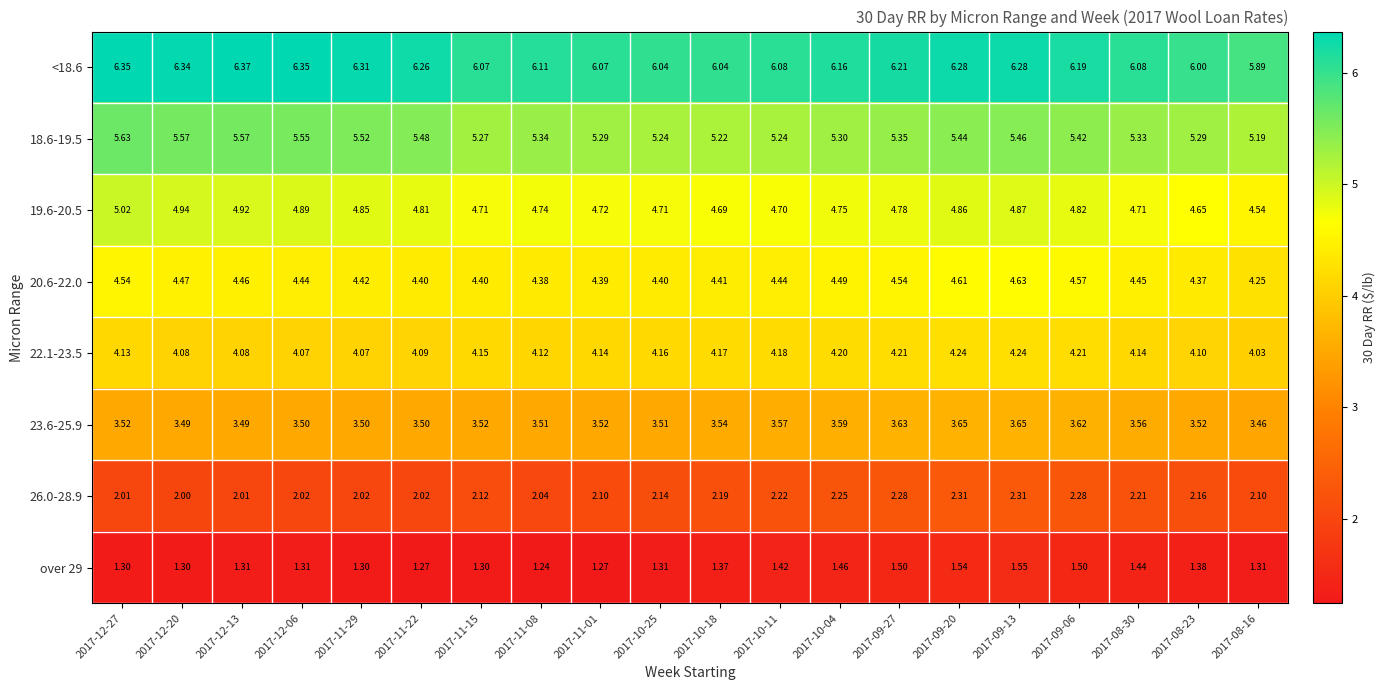

Is the value of 22.1-23.5 at 2017-11-01 greater than the value of 23.6-25.9 at 2017-08-16?

Yes